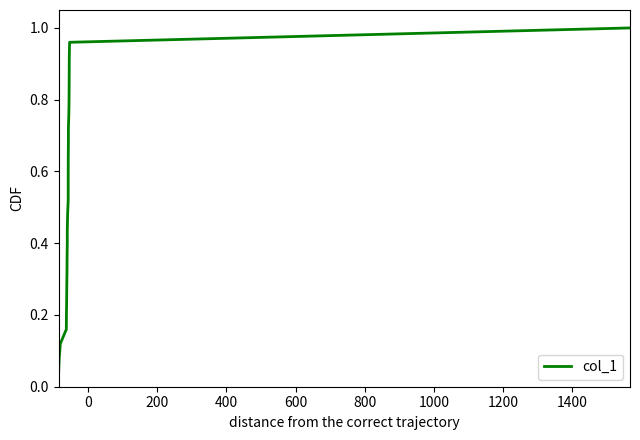

What is the average value?

0.5